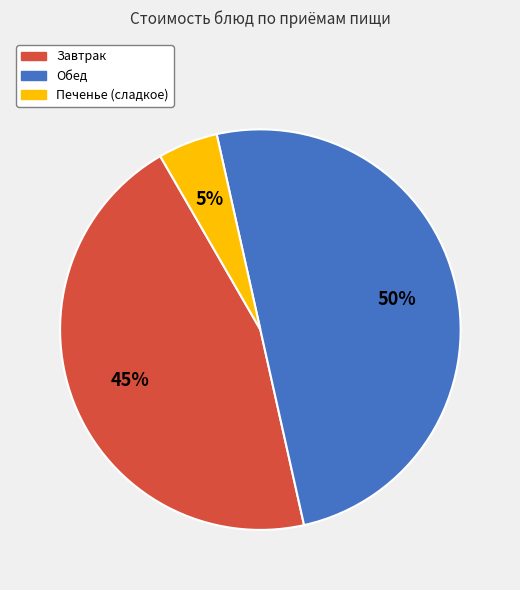

To the nearest percent, what is the difference between the largest and smallest slice percentages?

45%